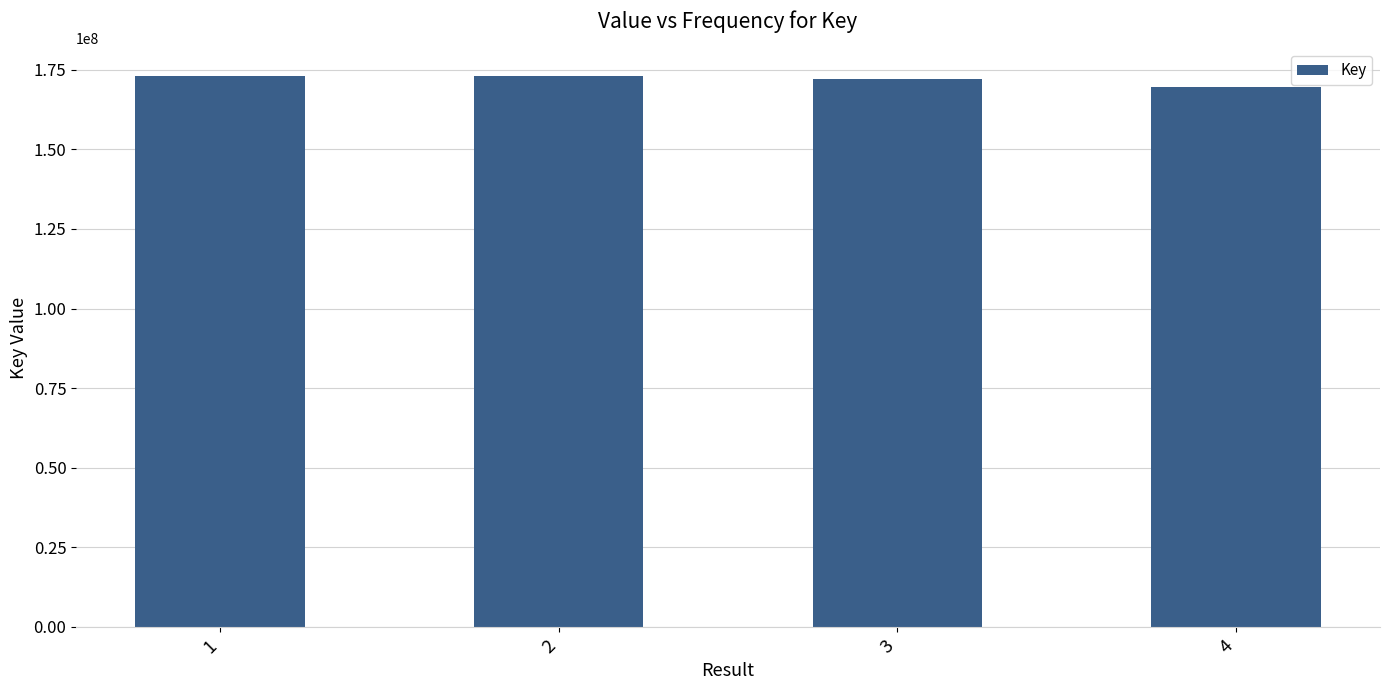

Is it true that the value at 2 is 38231585?

False